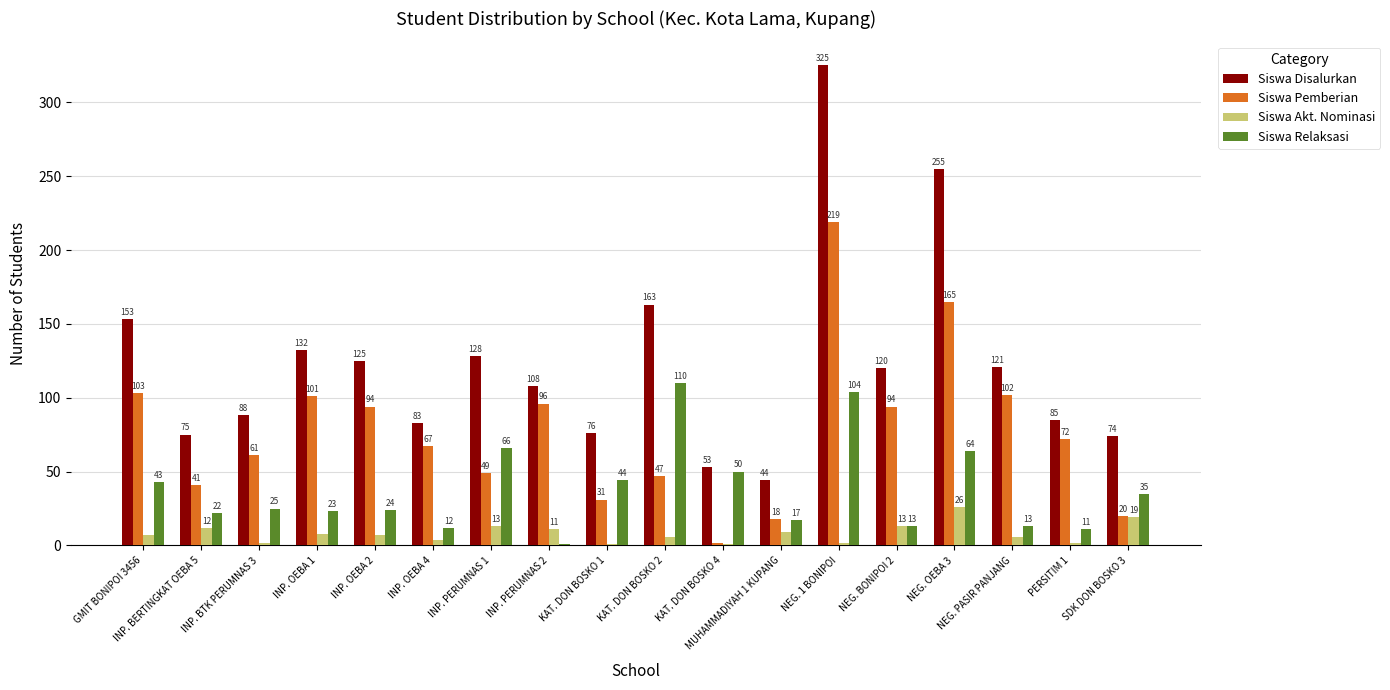

Reading right to left, transcribe all the data shown in this chart.

Siswa Disalurkan: 74	85	121	255	120	325	44	53	163	76	108	128	83	125	132	88	75	153
Siswa Pemberian: 20	72	102	165	94	219	18	2	47	31	96	49	67	94	101	61	41	103
Siswa Akt. Nominasi: 19	2	6	26	13	2	9	1	6	1	11	13	4	7	8	2	12	7
Siswa Relaksasi: 35	11	13	64	13	104	17	50	110	44	1	66	12	24	23	25	22	43